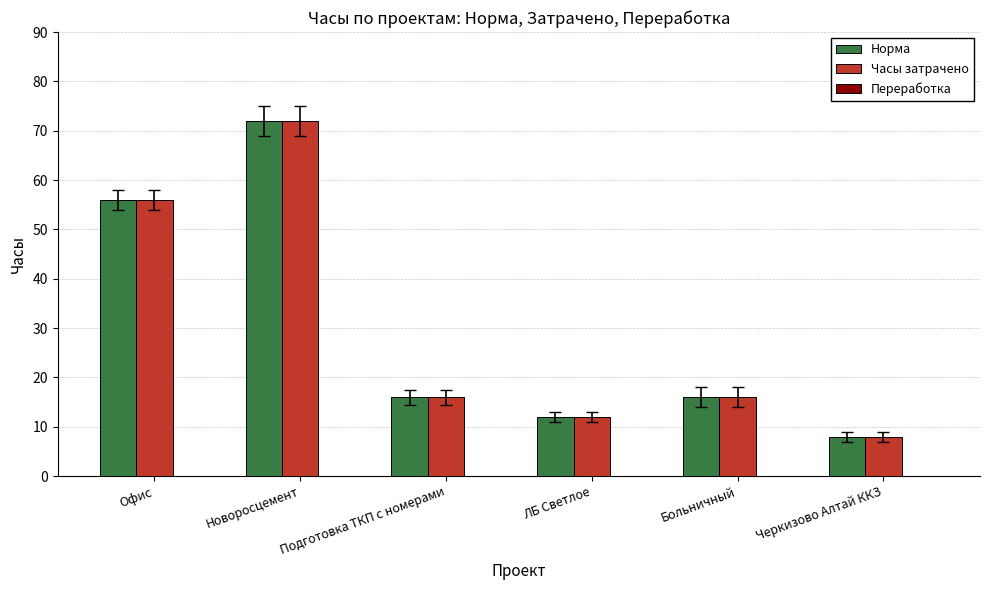

Does the chart contain any negative values?

No